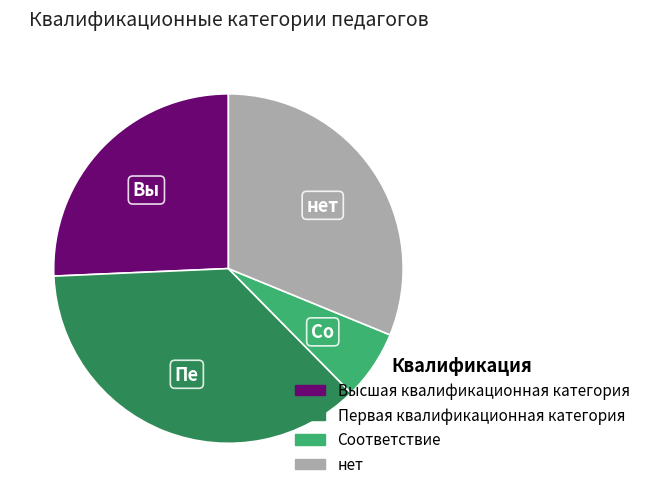

Does Соответствие account for over 50% of the chart?

No